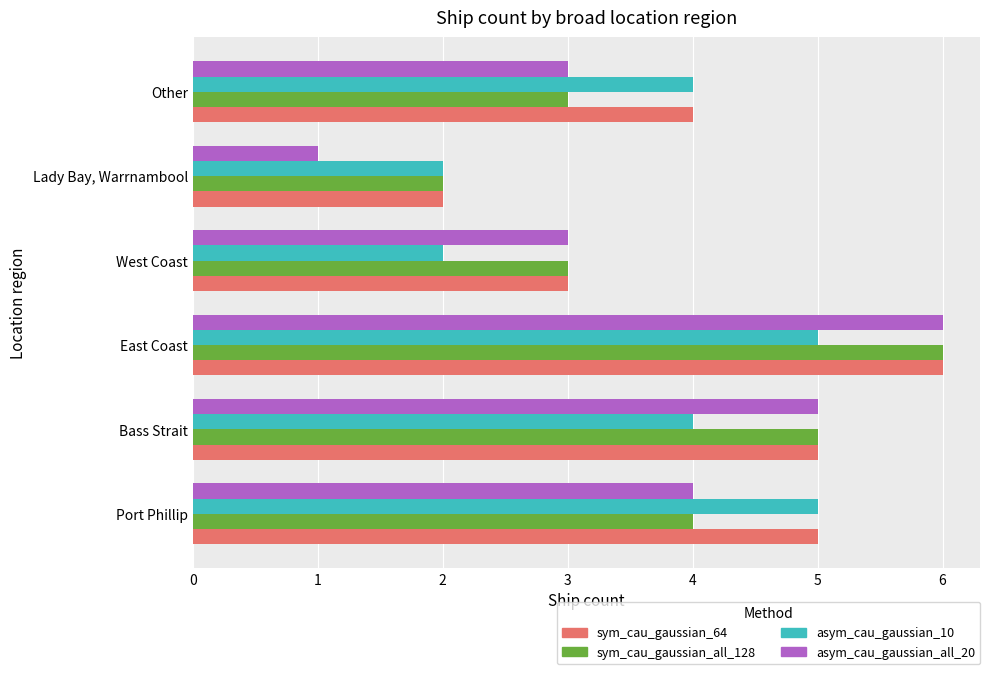

What is the total value across all series at West Coast?

11